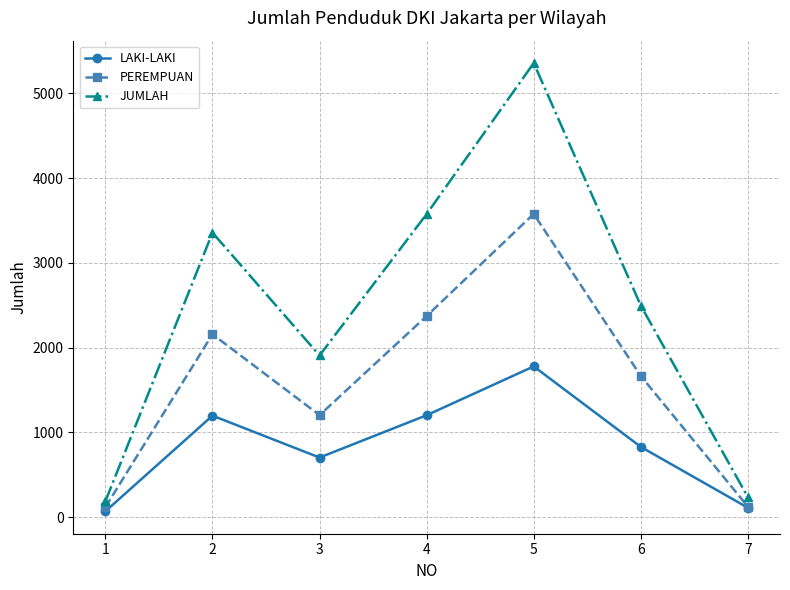

How many interior local valleys does the LAKI-LAKI series have?

1